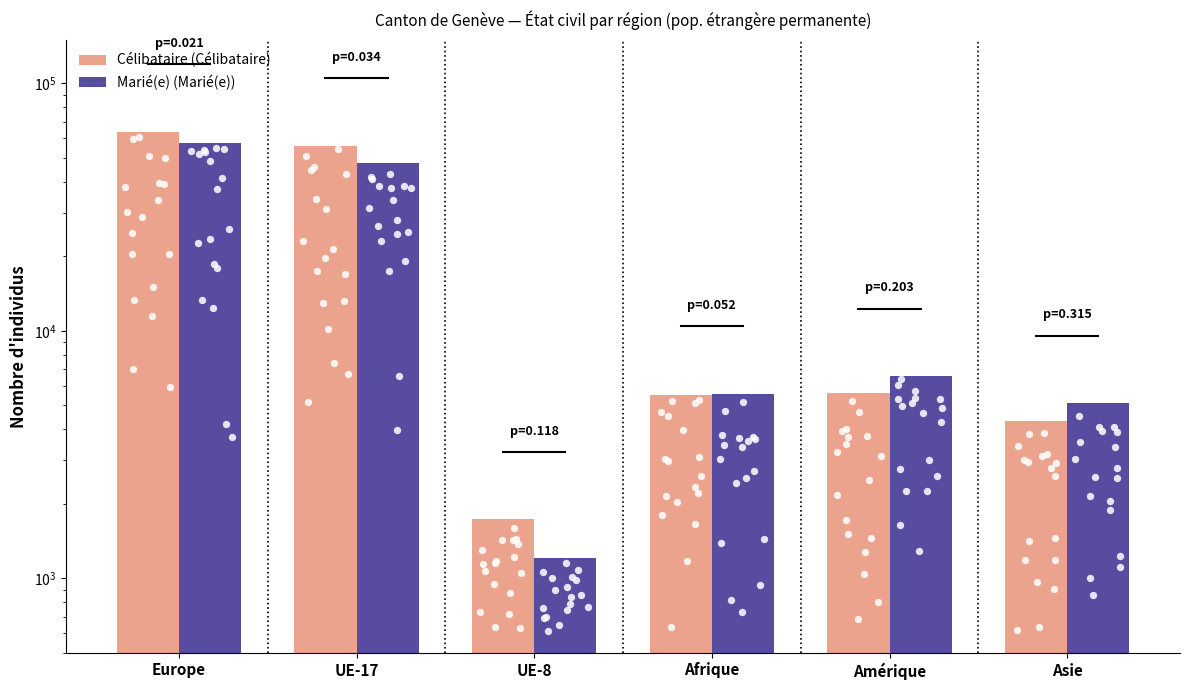

What is the total value across all series at UE-8?

2932